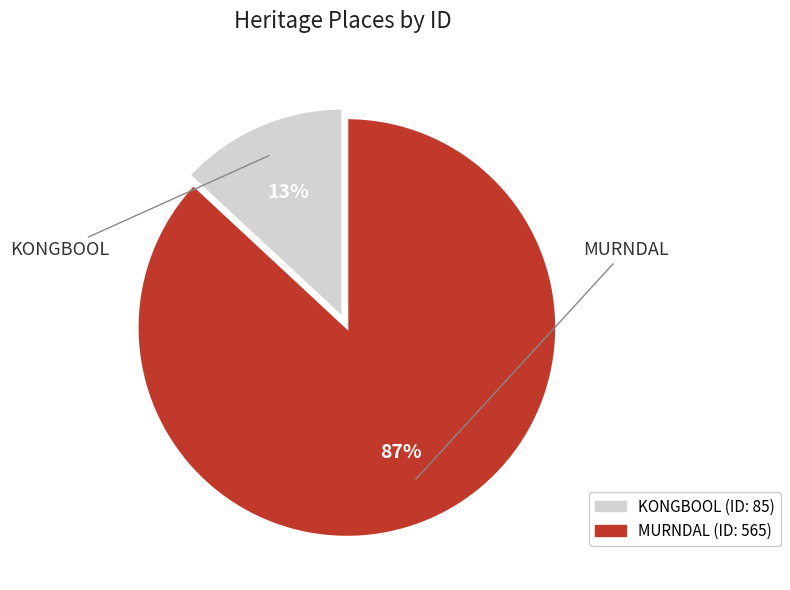

What is the largest slice in the pie chart?

MURNDAL